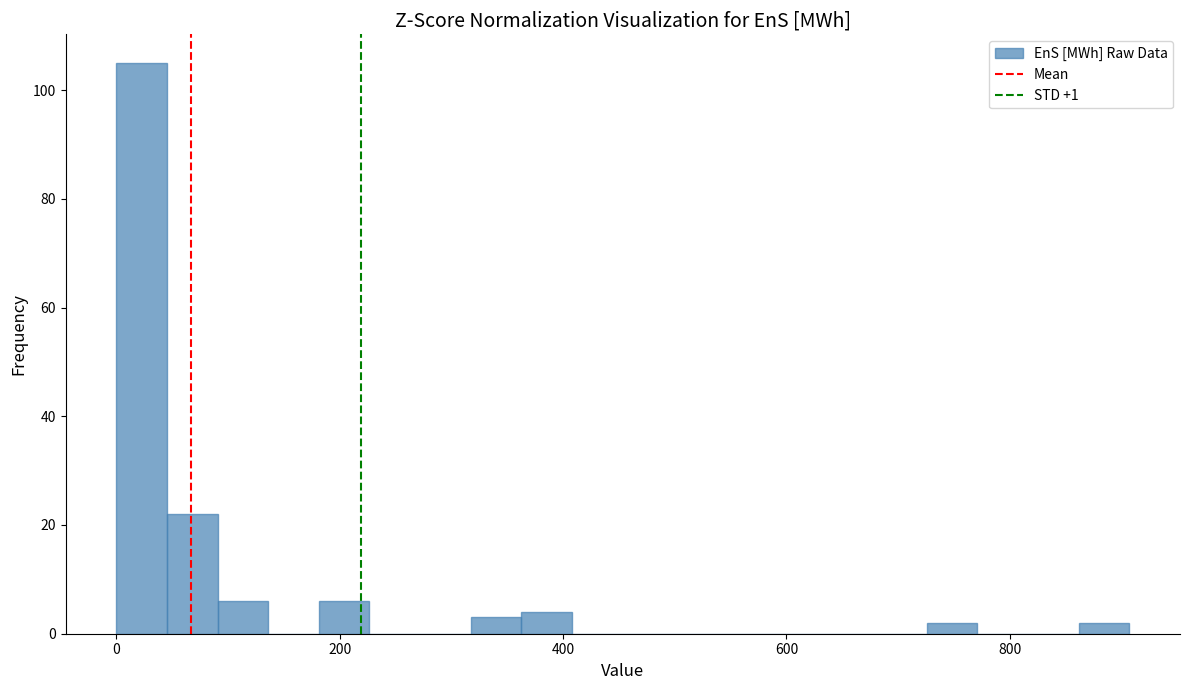

Read against the x-axis, roughly where is the centre of the tallest bar?

20